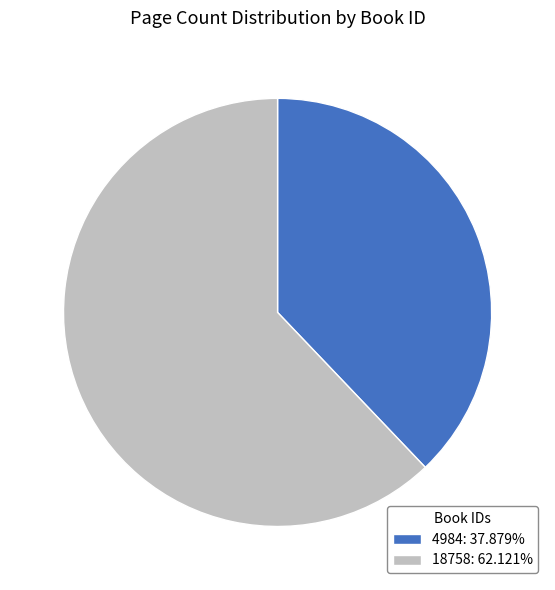

Combined, do 18758: 62.121% and 4984: 37.879% account for over 50%?

Yes